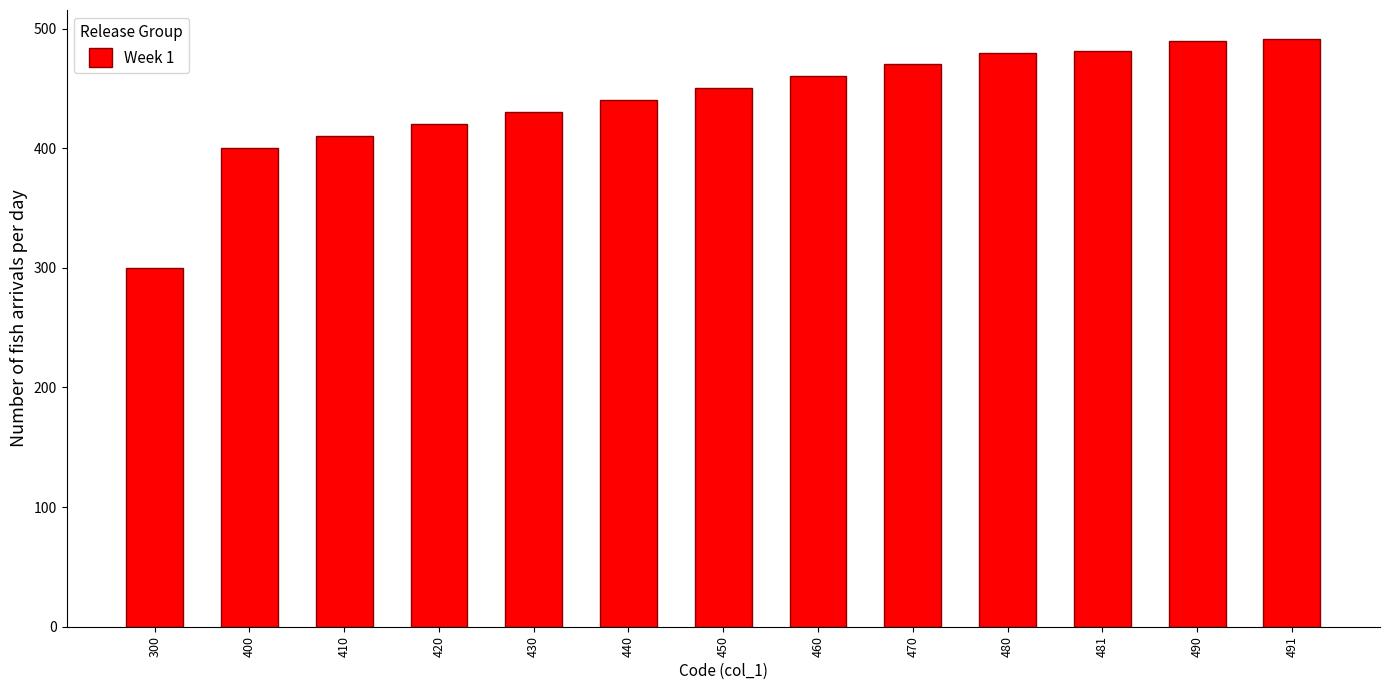

Is it true that the value at 481 is 481?

True